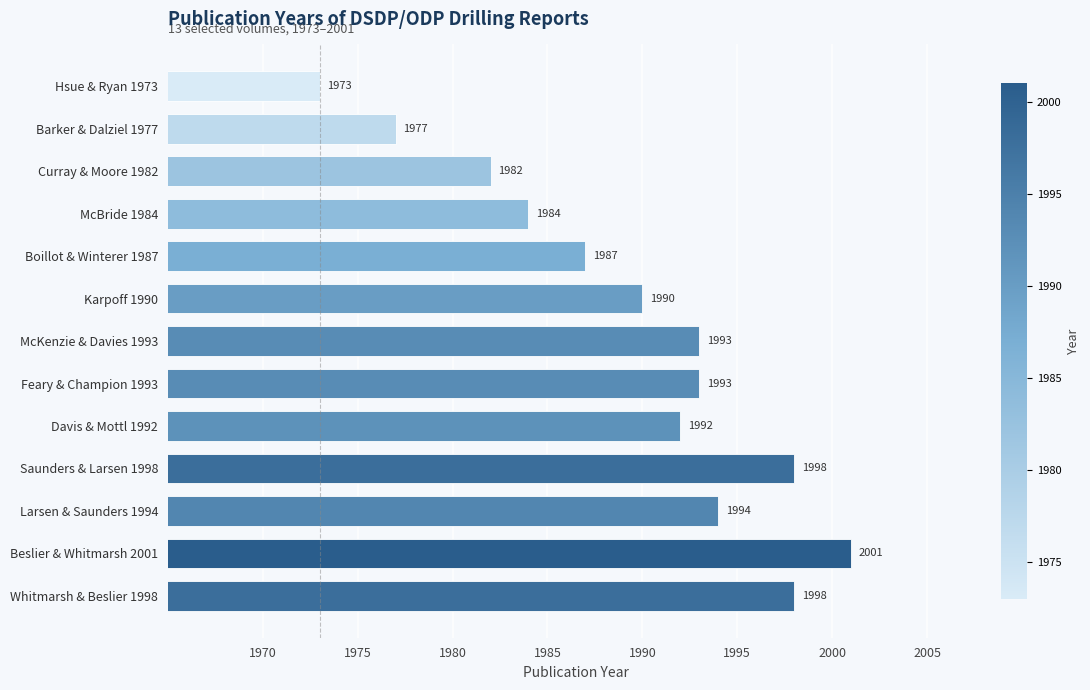

What is the difference between the maximum and second lowest values?

24